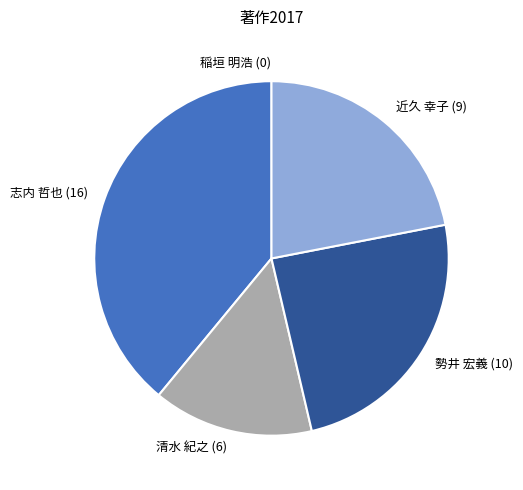

True or false: 勢井 宏義 (10) accounts for 30% of the total.

False